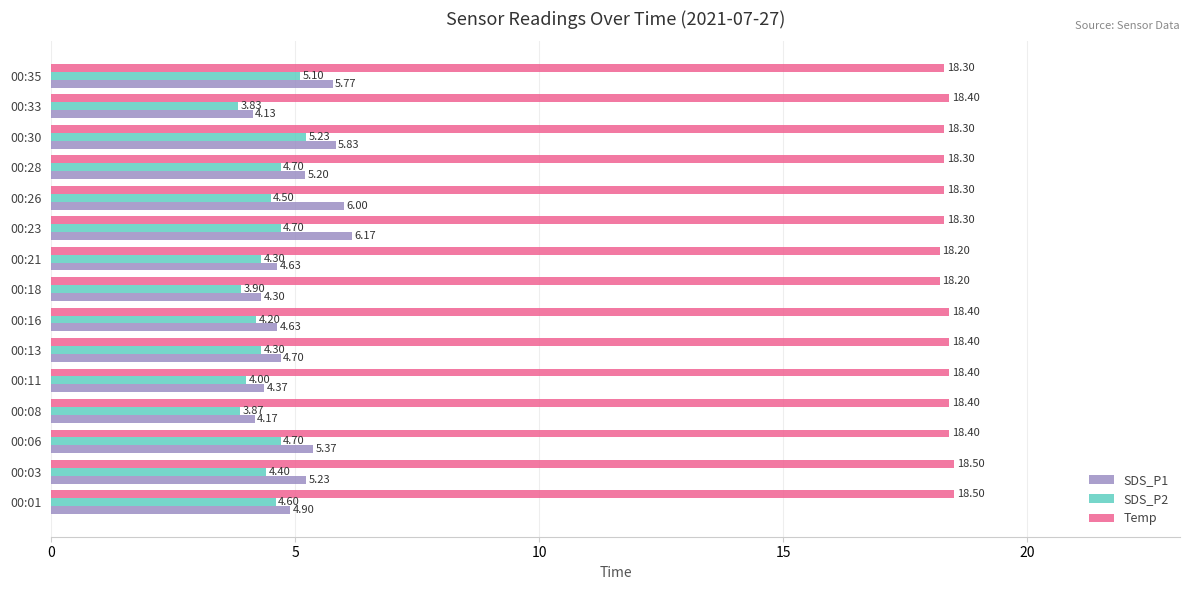

At which category is the sum across all series the highest?

00:30